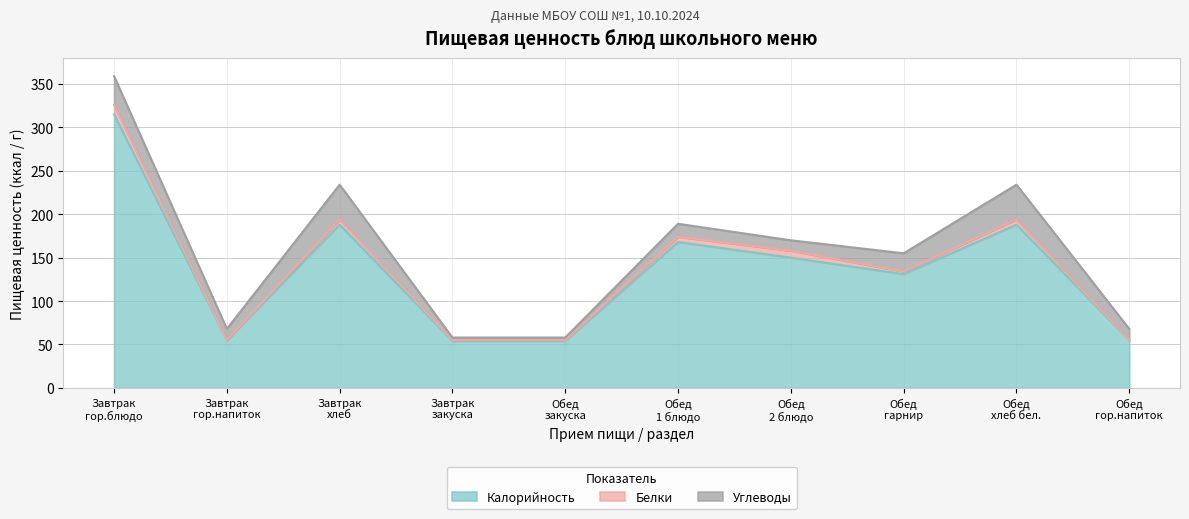

Is the value of Белки at Завтрак
гор.напиток greater than the value of Углеводы at Обед
2 блюдо?

No